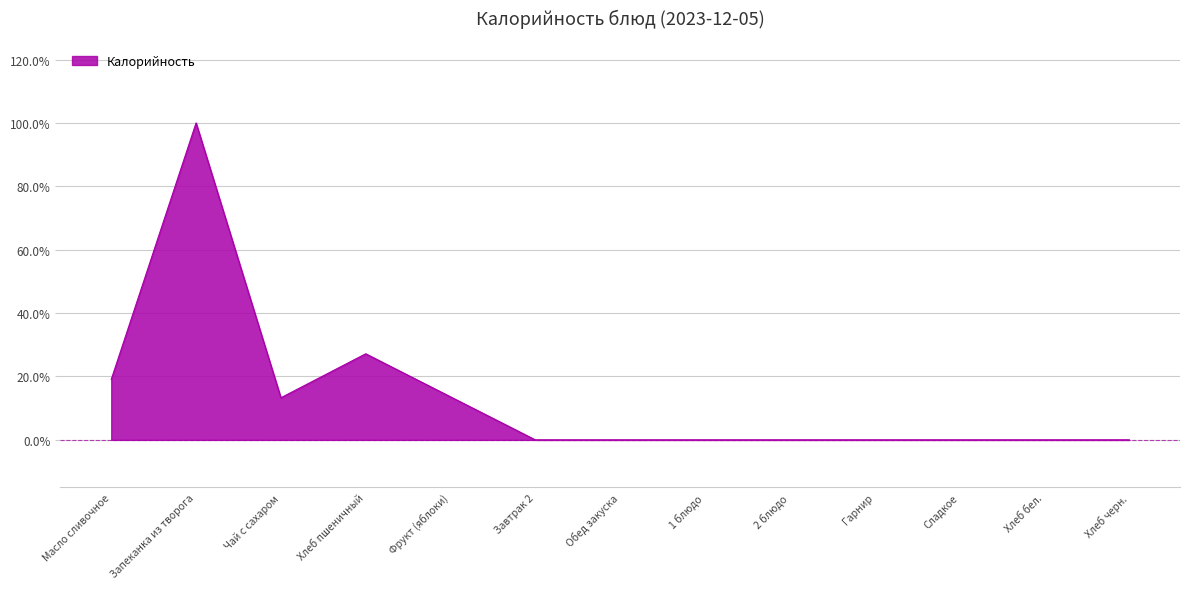

Does the chart have visible grid lines?

Yes